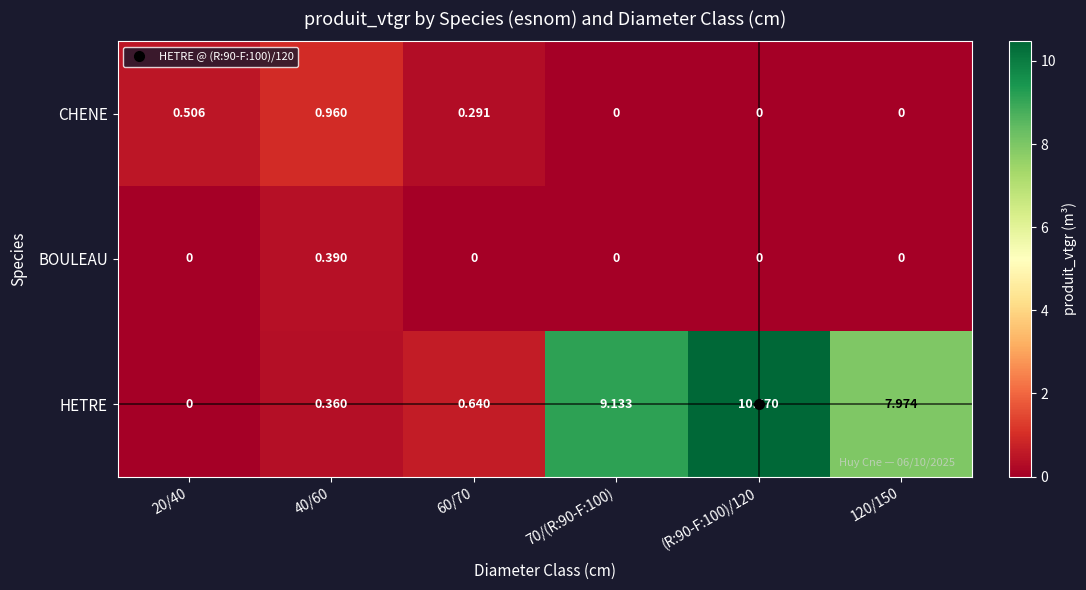

Which series has the largest total across all categories?

HETRE